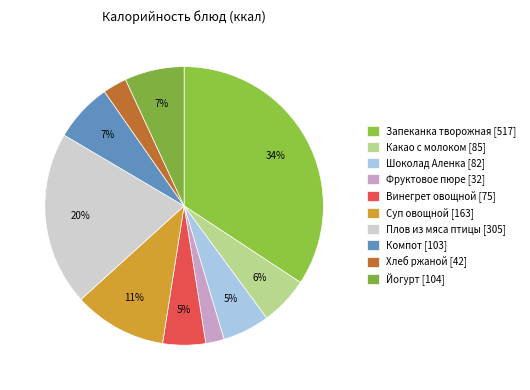

Rank the categories by value from lowest to highest.

Фруктовое пюре, Хлеб ржаной, Винегрет овощной, Шоколад Аленка, Какао с молоком, Компот из свежих плодов, Йогурт с наполнителем, Суп овощной с фрикадельками, Плов из мяса птицы, Запеканка творожная